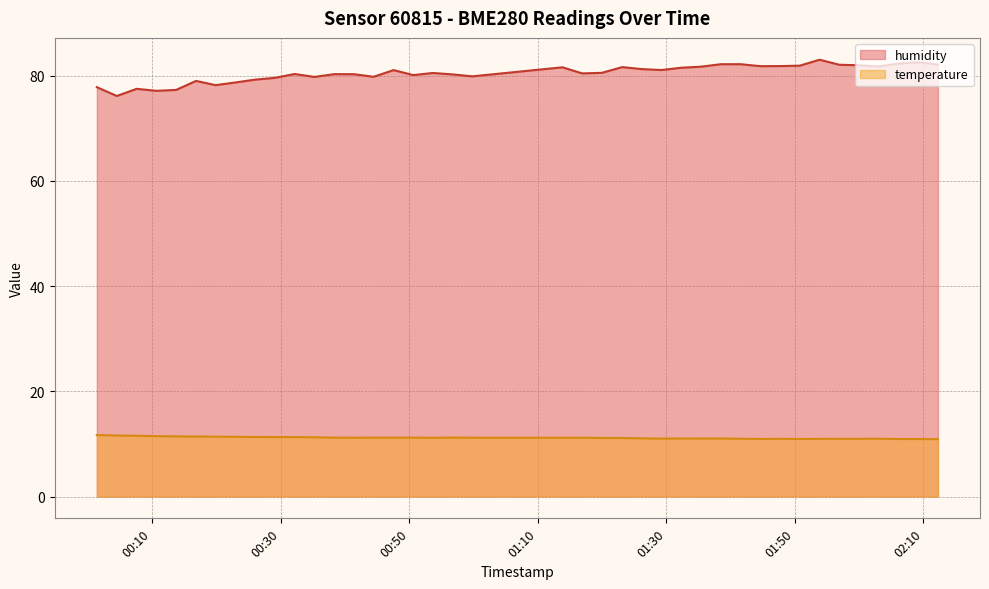

What are all the series names shown in the legend?

humidity, temperature